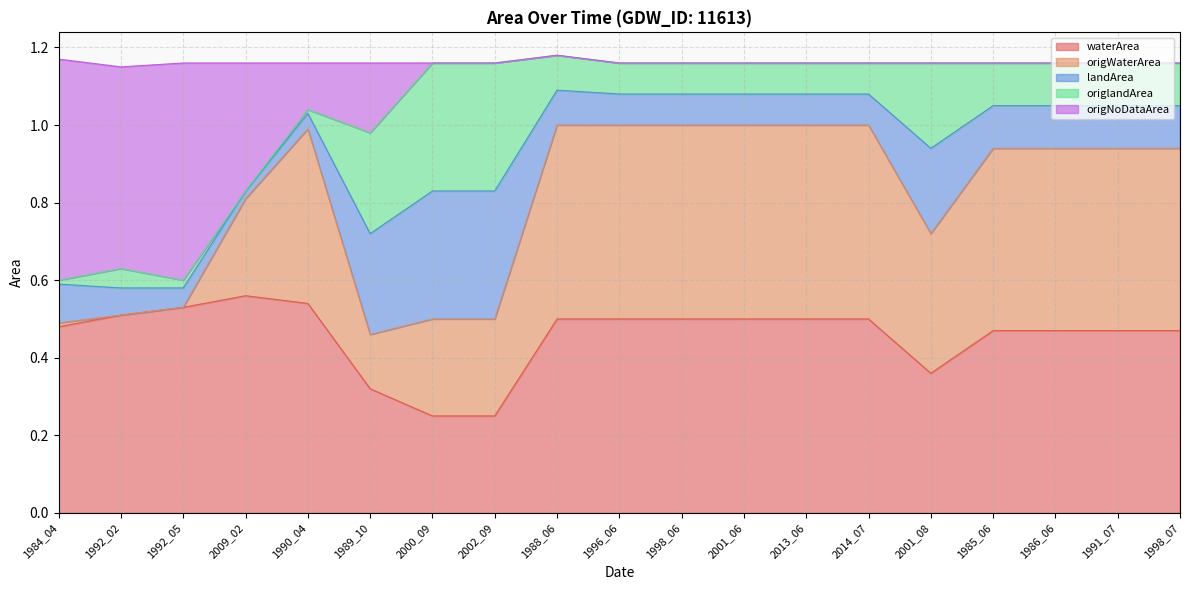

What are all the series names shown in the legend?

waterArea, origWaterArea, landArea, origlandArea, origNoDataArea